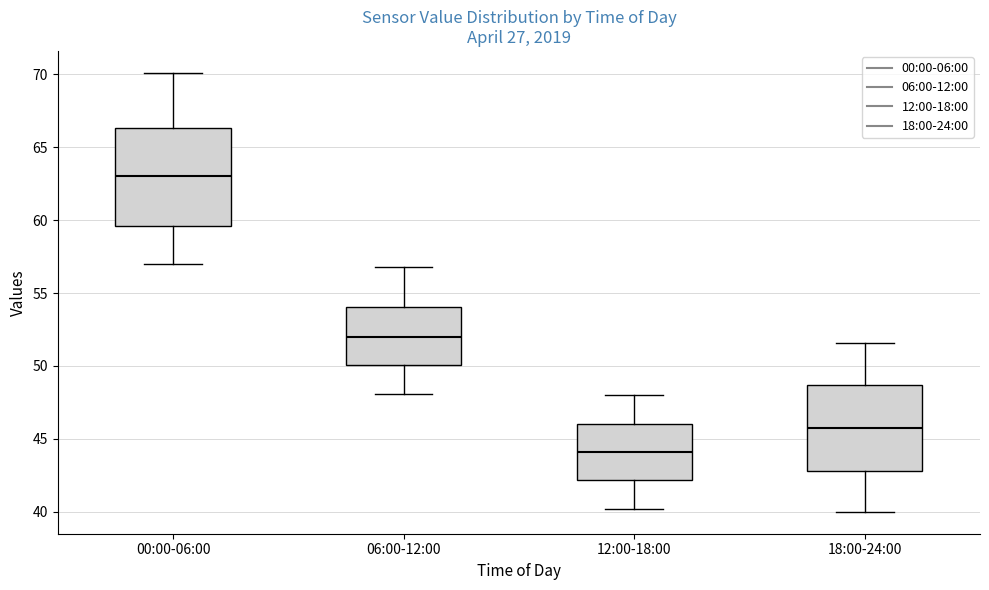

Which box has the lowest median line?

12:00-18:00